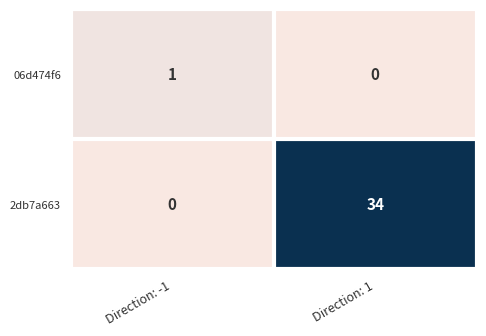

Reading left to right, what are all the values shown in this chart?

06d474f6: Direction: -1=1	Direction: 1=0
2db7a663: Direction: -1=0	Direction: 1=34